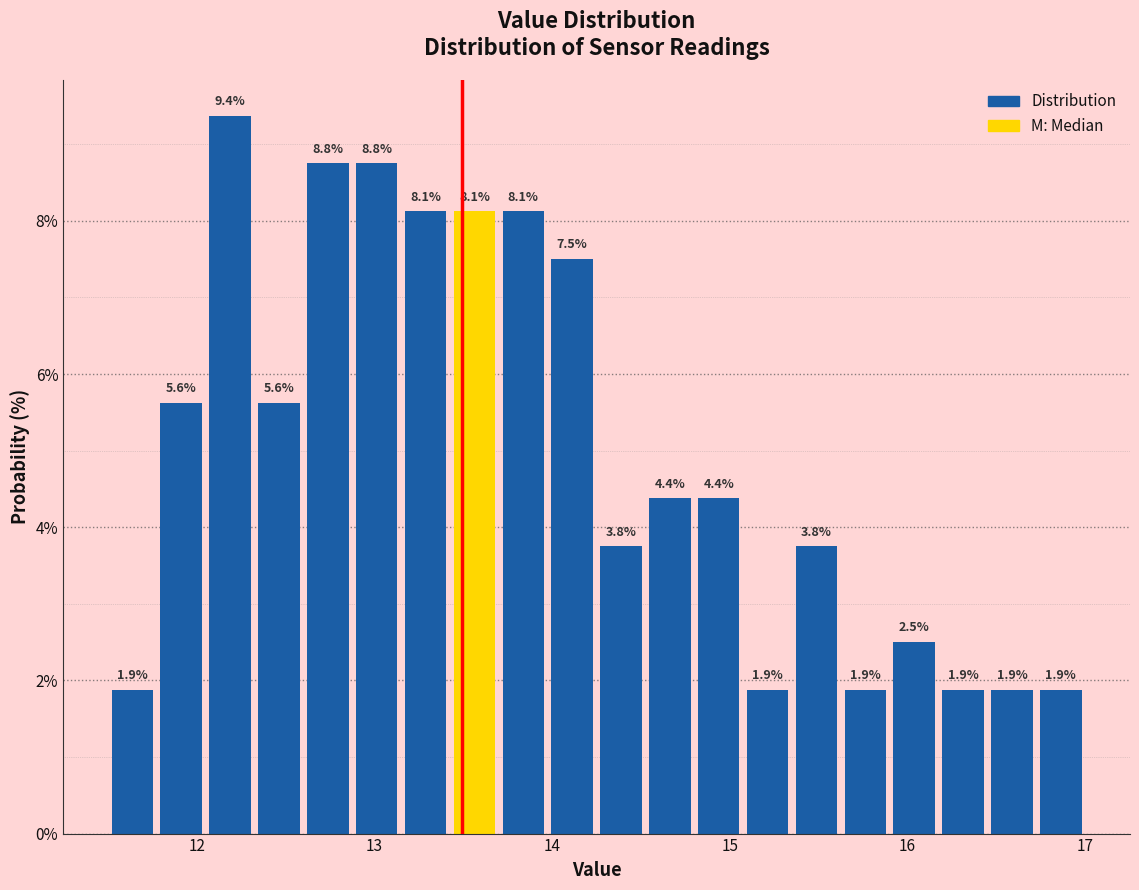

Around what value on the x-axis is the tallest bar? Give the approximate position of its centre, as read against the axis.

12.2